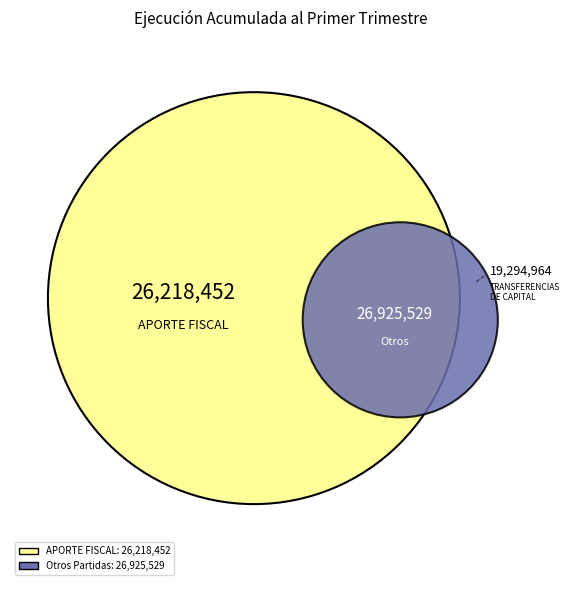

Is INICIATIVAS DE INVERSIÓN the majority of the pie?

No